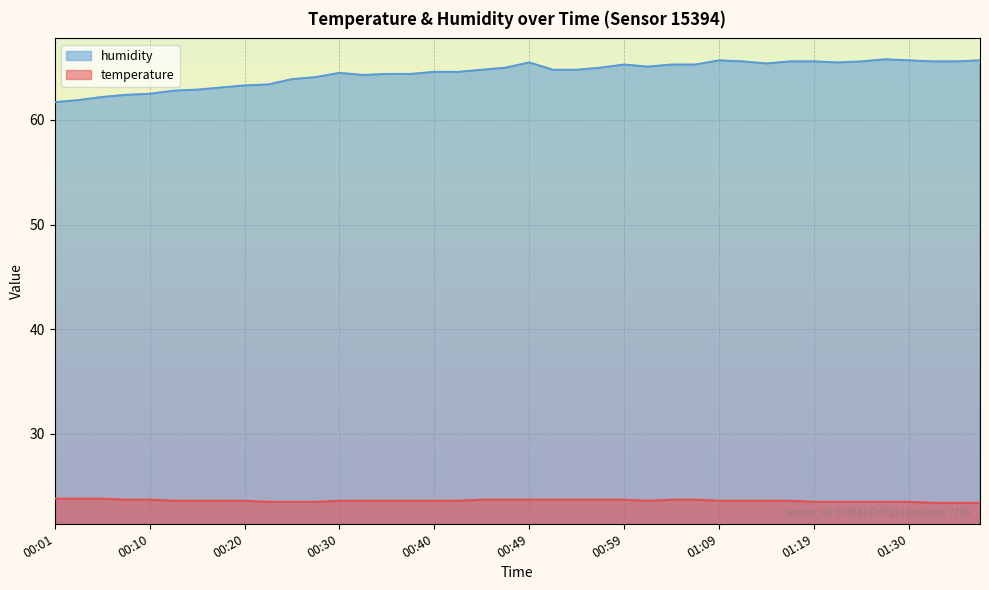

True or false: temperature has more than 0 points higher than both neighbors.

False